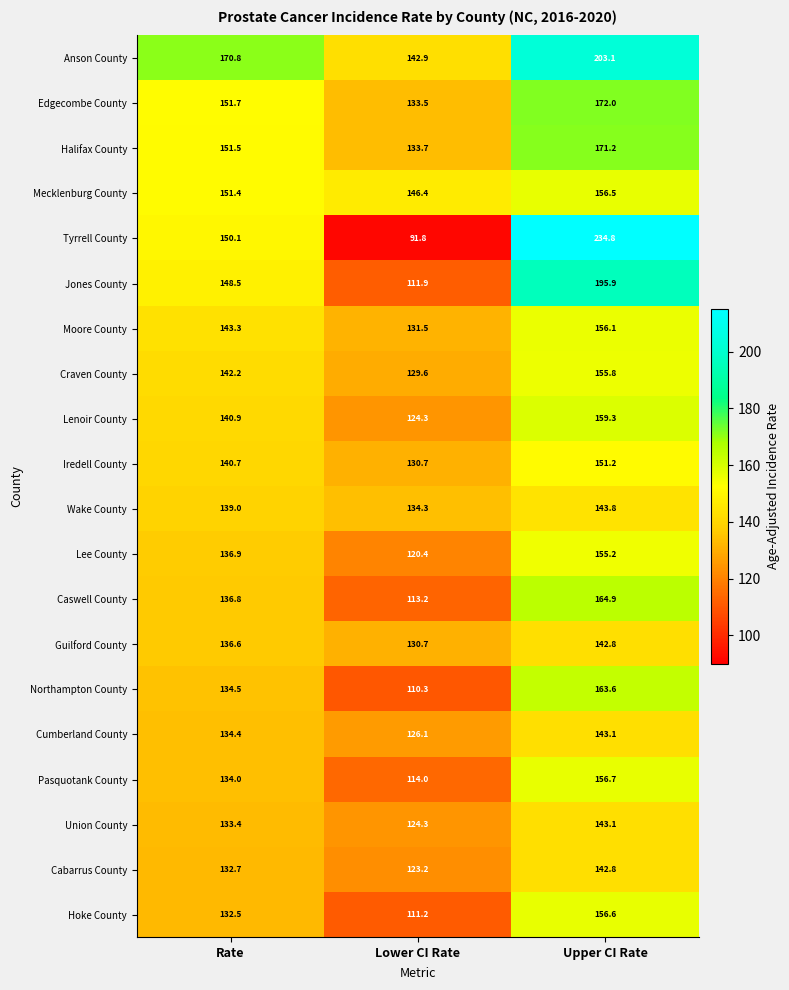

Between Lower CI Rate and Upper CI Rate, which series saw the biggest shift?

Tyrrell County